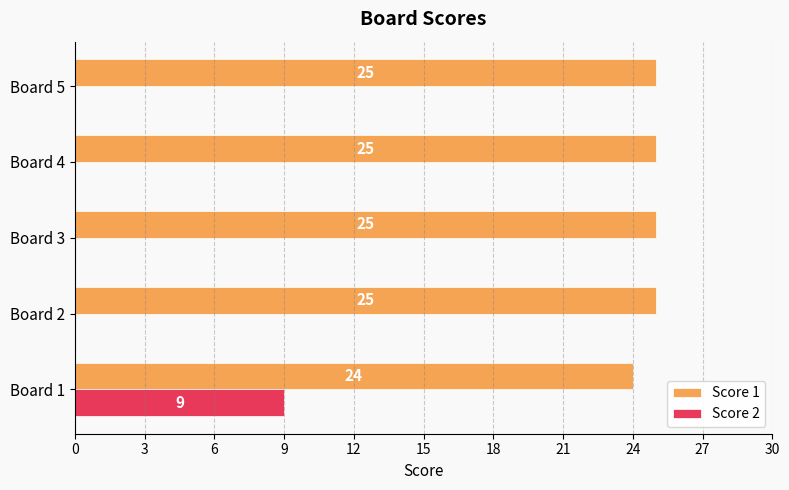

What is the highest value of the Score 1 series?

25